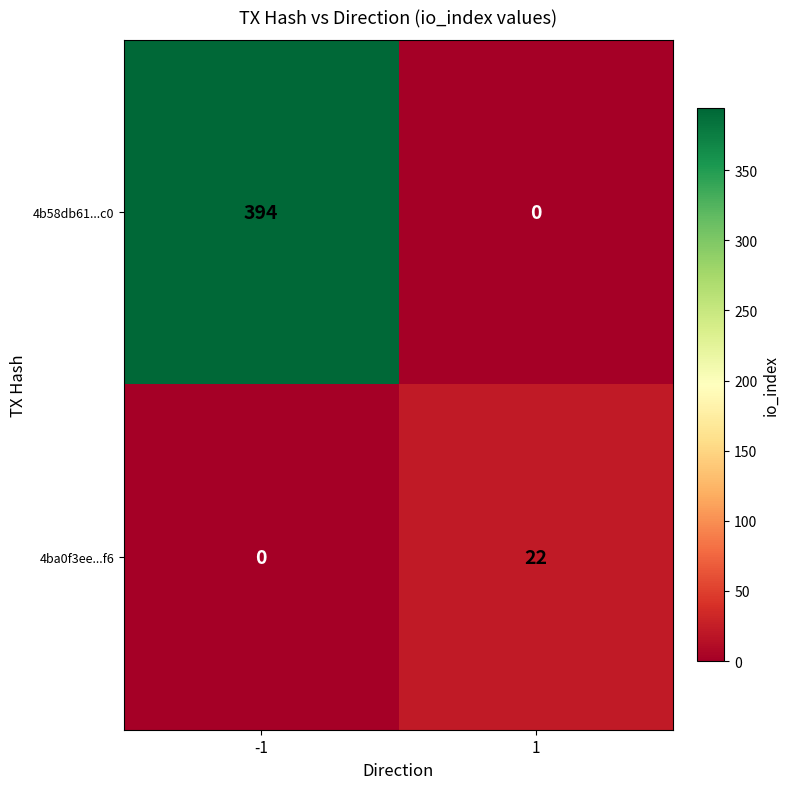

Count the number of data series in this chart.

2